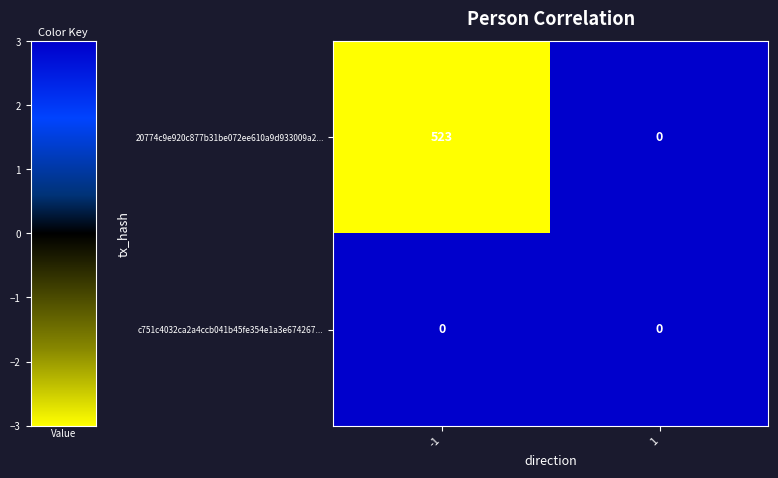

The value of 20774c9e920c877b31be072ee610a9d933009a2... at 1 is 0. True or false?

True